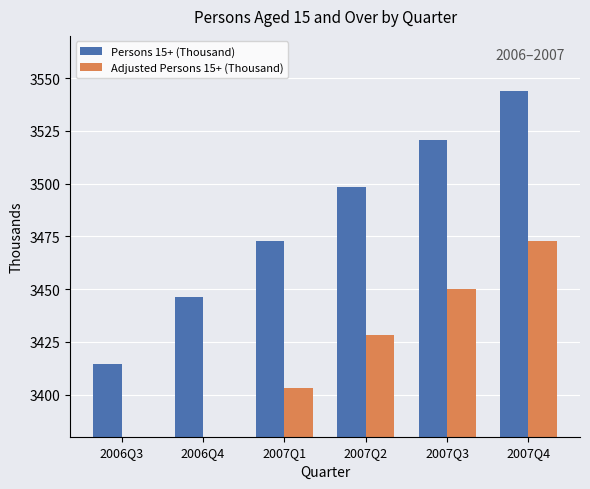

List the series in order of their peak value, lowest first.

Adjusted Persons 15+ (Thousand), Persons 15+ (Thousand)